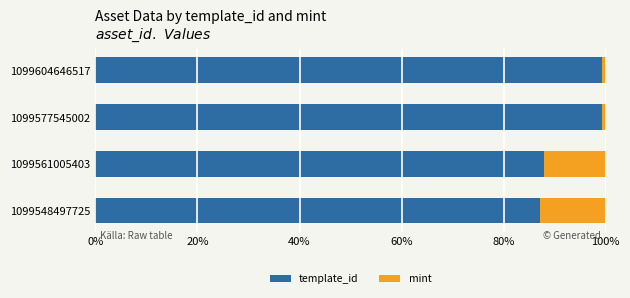

What is the sum of all template_id values?

373.7